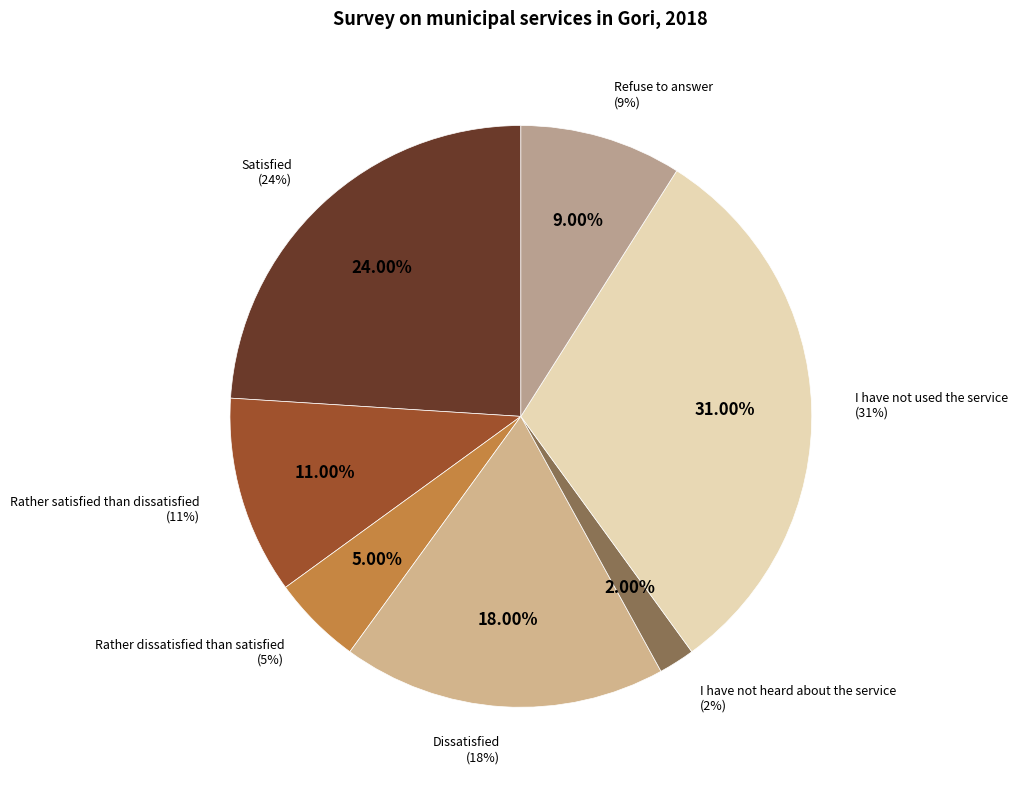

The Dissatisfied slice represents 26% of the pie. True or false?

False